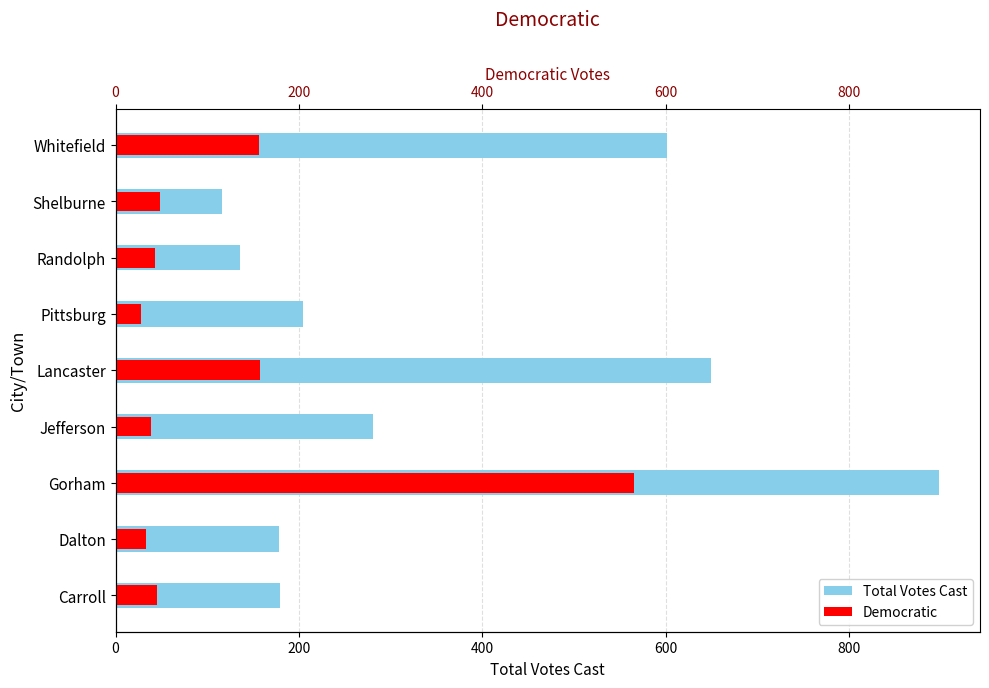

What is the difference between the second highest and second lowest values in the Total Votes Cast series?

513